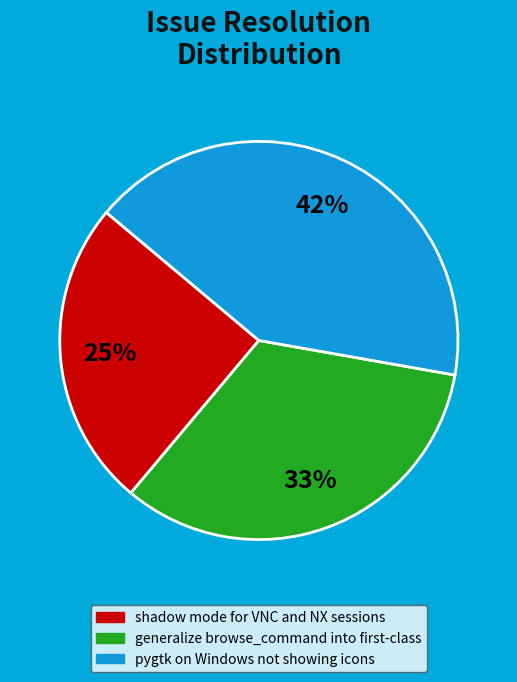

To the nearest percent, what is the difference between the largest and smallest slice percentages?

17%